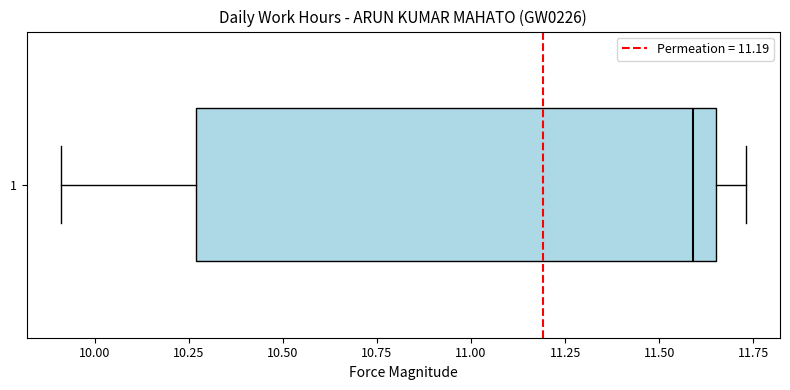

Transcribe this box plot: give where the median line is, the range the box spans, and where the two whiskers end, as read against the x-axis. The values are not printed on the chart, so give them approximately, as read against the axis.

median 11.60, box 10.25 to 11.65, whiskers 9.90 to 11.75